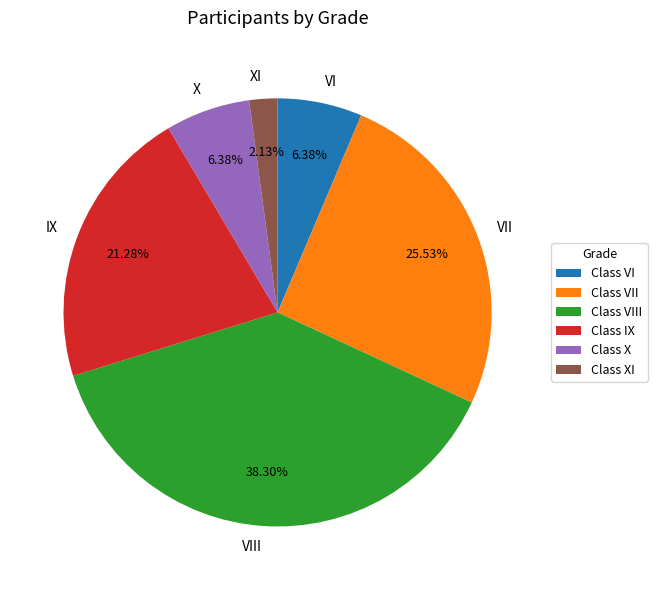

What percentage is NOT represented by X?

93.6%